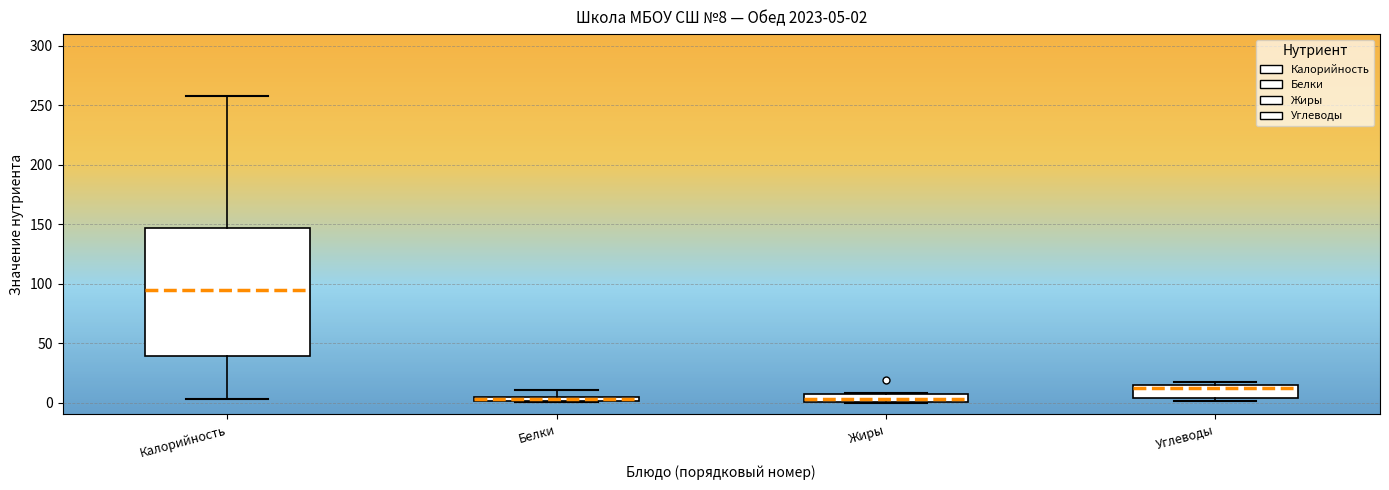

Which box's median line is the highest?

Калорийность